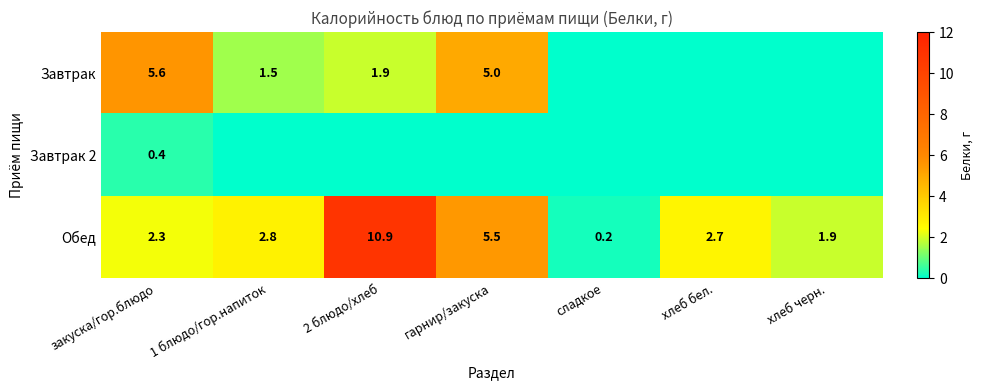

List the labels in order of Обед value, largest first.

2 блюдо/хлеб, гарнир/закуска, 1 блюдо/гор.напиток, хлеб бел., закуска/гор.блюдо, хлеб черн., сладкое